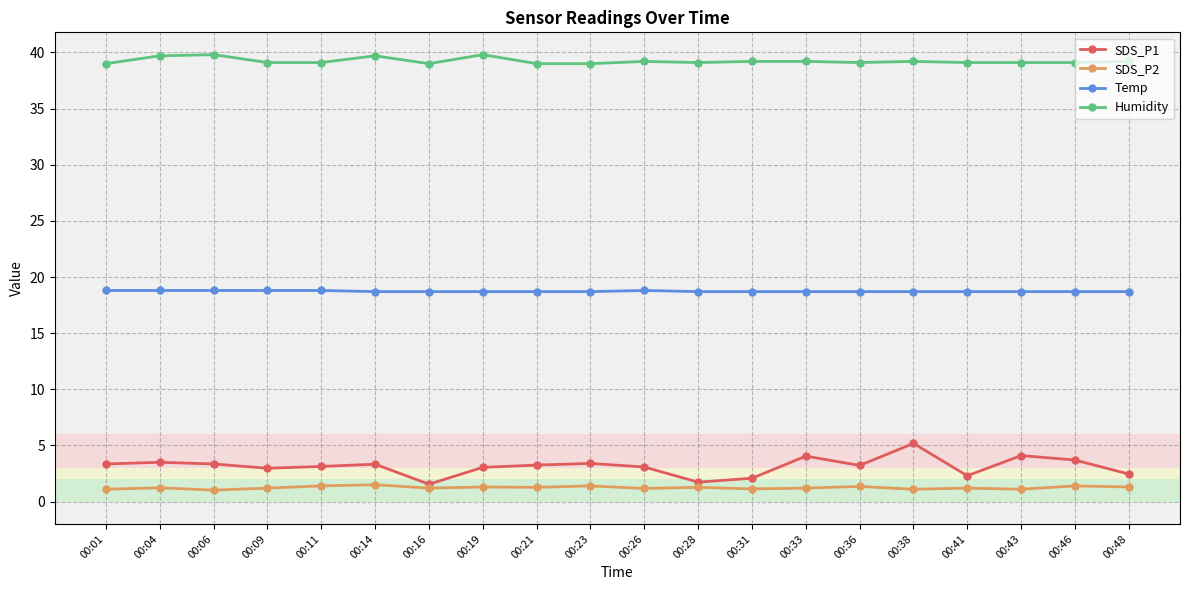

Which series changed the most between 00:09 and 00:28?

SDS_P1